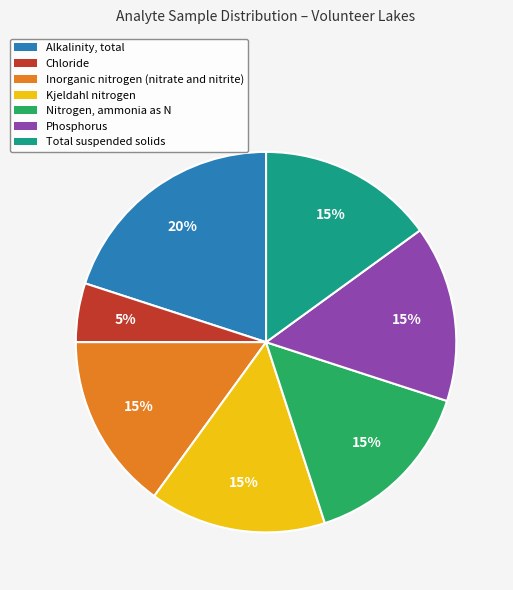

To the nearest percent, what percentage of the pie is Phosphorus?

15%